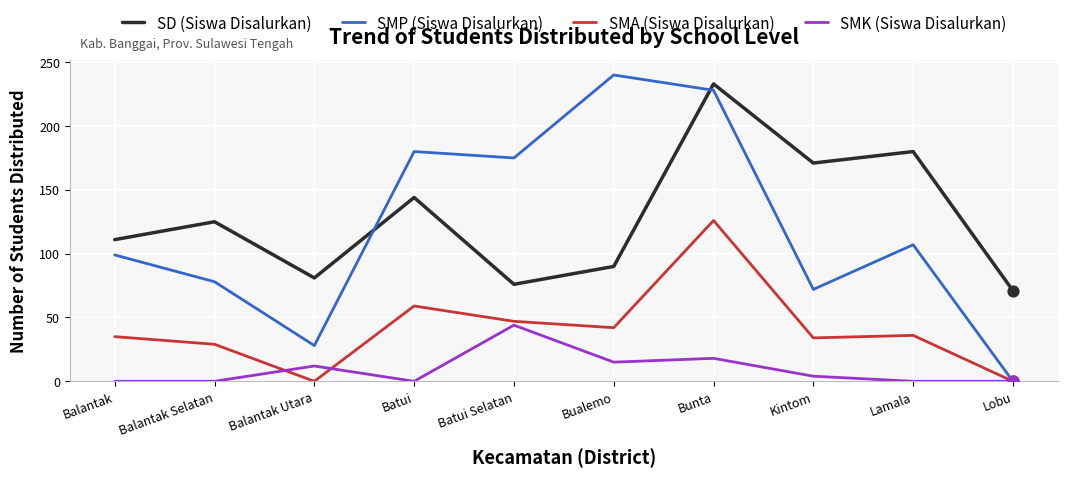

Between Balantak Utara and Kintom, which series saw the biggest shift?

SD (Siswa Disalurkan)